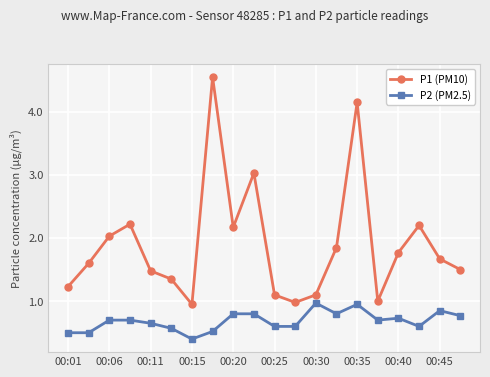

What are all the series names shown in the legend?

P1 (PM10), P2 (PM2.5)